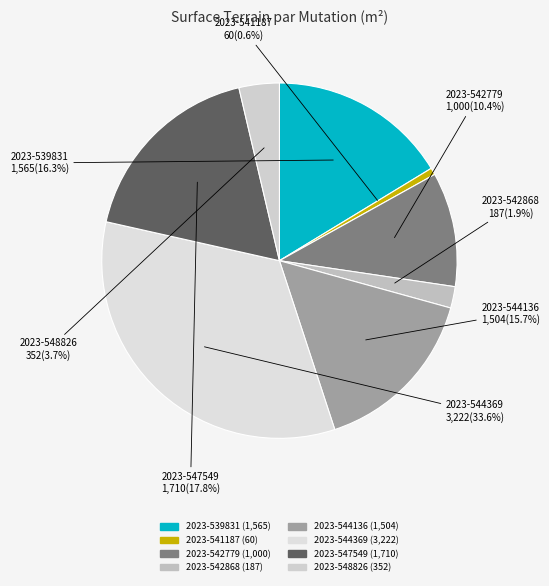

Which category has the biggest portion of the pie?

2023-544369